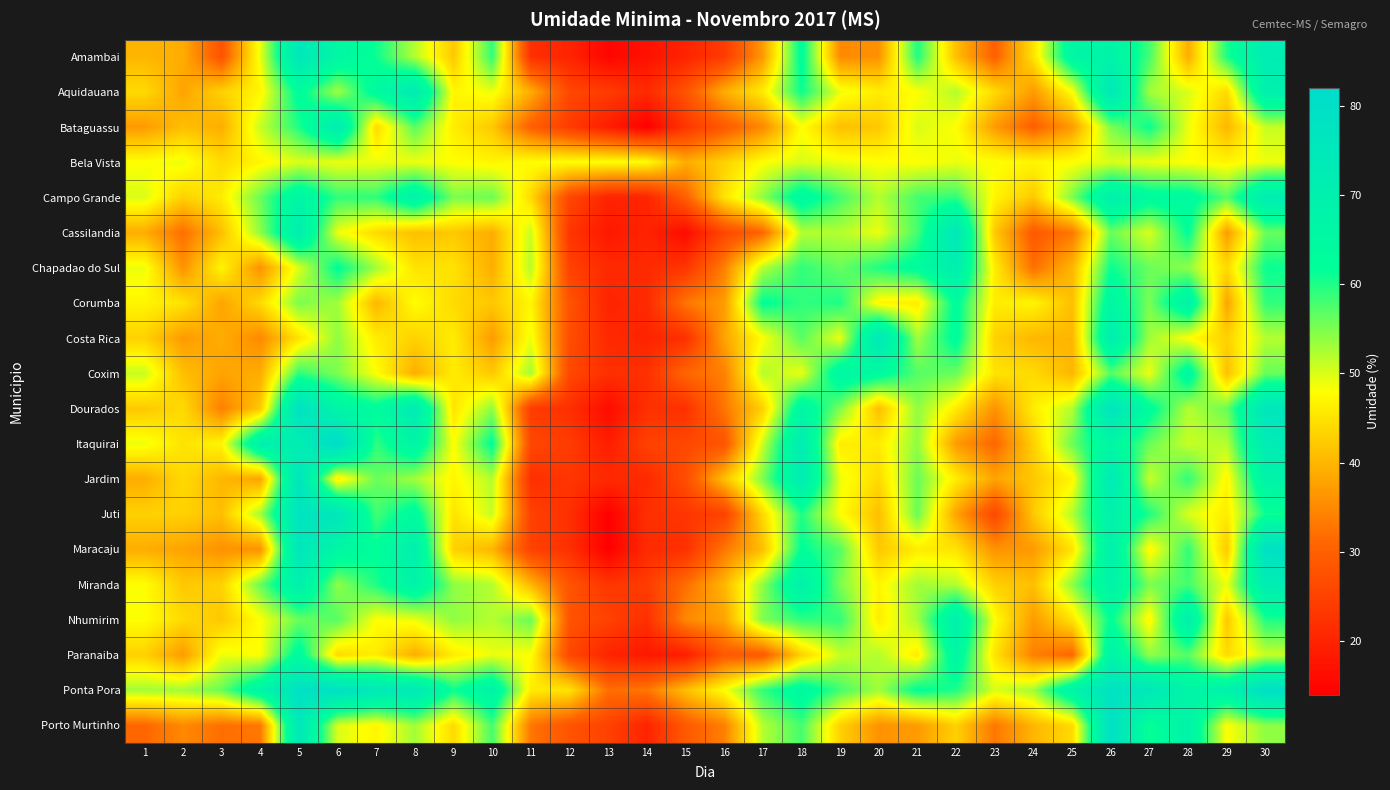

Reading left to right, extract all data points from this chart.

Amambai: 1=40	2=39	3=28	4=49	5=75	6=66	7=61	8=52	9=42	10=59	11=22	12=20	13=15	14=17	15=20	16=24	17=37	18=63	19=35	20=36	21=60	22=41	23=30	24=45	25=66	26=68	27=58	28=39	29=60	30=72
Aquidauana: 1=44	2=38	3=43	4=47	5=63	6=53	7=64	8=73	9=47	10=49	11=39	12=26	13=24	14=21	15=28	16=39	17=46	18=61	19=49	20=46	21=48	22=52	23=44	24=37	25=48	26=75	27=53	28=50	29=44	30=70
Bataguassu: 1=37	2=41	3=39	4=51	5=60	6=72	7=44	8=57	9=46	10=42	11=30	12=24	13=19	14=14	15=23	16=29	17=35	18=48	19=41	20=42	21=50	22=48	23=37	24=30	25=37	26=55	27=61	28=49	29=40	30=51
Bela Vista: 1=48	2=49	3=44	4=47	5=50	6=49	7=49	8=49	9=48	10=47	11=48	12=48	13=48	14=48	15=39	16=43	17=48	18=50	19=49	20=48	21=48	22=49	23=48	24=47	25=48	26=50	27=49	28=48	29=47	30=49
Campo Grande: 1=50	2=43	3=46	4=56	5=67	6=59	7=59	8=68	9=55	10=56	11=44	12=26	13=20	14=20	15=30	16=45	17=54	18=65	19=58	20=52	21=58	22=59	23=47	24=42	25=55	26=70	27=64	28=64	29=57	30=72
Cassilandia: 1=39	2=32	3=41	4=54	5=71	6=49	7=44	8=41	9=42	10=39	11=51	12=23	13=18	14=20	15=16	16=26	17=31	18=52	19=52	20=49	21=58	22=75	23=42	24=29	25=33	26=56	27=50	28=62	29=37	30=56
Chapadao do Sul: 1=49	2=36	3=47	4=36	5=50	6=62	7=53	8=45	9=45	10=39	11=52	12=25	13=21	14=21	15=23	16=34	17=52	18=59	19=56	20=60	21=63	22=71	23=46	24=32	25=40	26=61	27=56	28=54	29=44	30=61
Corumba: 1=47	2=45	3=38	4=44	5=55	6=53	7=40	8=48	9=44	10=42	11=47	12=28	13=20	14=21	15=33	16=37	17=62	18=59	19=60	20=47	21=46	22=63	23=46	24=47	25=41	26=66	27=55	28=68	29=38	30=59
Costa Rica: 1=43	2=37	3=39	4=35	5=45	6=54	7=46	8=43	9=46	10=37	11=49	12=27	13=21	14=20	15=22	16=38	17=48	18=57	19=49	20=75	21=53	22=63	23=43	24=40	25=40	26=71	27=53	28=48	29=43	30=52
Coxim: 1=51	2=41	3=38	4=39	5=59	6=55	7=48	8=39	9=46	10=42	11=53	12=26	13=22	14=22	15=31	16=34	17=52	18=49	19=66	20=64	21=57	22=56	23=45	24=44	25=40	26=57	27=49	28=65	29=41	30=56
Dourados: 1=42	2=44	3=34	4=42	5=79	6=67	7=63	8=73	9=45	10=54	11=24	12=22	13=16	14=22	15=22	16=33	17=43	18=66	19=55	20=41	21=54	22=46	23=36	24=46	25=52	26=77	27=63	28=52	29=56	30=76
Itaquirai: 1=49	2=45	3=47	4=70	5=71	6=82	7=59	8=67	9=48	10=62	11=26	12=24	13=19	14=25	15=26	16=28	17=51	18=72	19=46	20=46	21=54	22=37	23=31	24=43	25=56	26=66	27=56	28=51	29=52	30=73
Jardim: 1=39	2=44	3=40	4=38	5=77	6=46	7=56	8=53	9=47	10=52	11=22	12=23	13=21	14=21	15=27	16=41	17=55	18=72	19=49	20=44	21=56	22=46	23=38	24=42	25=47	26=74	27=51	28=59	29=47	30=68
Juti: 1=43	2=43	3=41	4=53	5=77	6=76	7=58	8=64	9=45	10=51	11=25	12=22	13=14	14=22	15=23	16=25	17=44	18=60	19=48	20=41	21=56	22=38	23=26	24=42	25=52	26=69	27=60	28=50	29=46	30=61
Maracaju: 1=39	2=38	3=36	4=36	5=76	6=66	7=62	8=70	9=43	10=40	11=25	12=22	13=14	14=21	15=22	16=33	17=41	18=62	19=57	20=42	21=46	22=45	23=36	24=37	25=45	26=70	27=47	28=59	29=42	30=79
Miranda: 1=48	2=42	3=43	4=56	5=70	6=54	7=60	8=68	9=54	10=52	11=40	12=28	13=23	14=24	15=32	16=40	17=54	18=69	19=55	20=47	21=53	22=52	23=43	24=41	25=54	26=68	27=55	28=58	29=49	30=72
Nhumirim: 1=48	2=44	3=42	4=48	5=56	6=57	7=48	8=49	9=54	10=52	11=56	12=28	13=25	14=22	15=35	16=38	17=55	18=59	19=59	20=46	21=53	22=70	23=48	24=37	25=45	26=62	27=47	28=70	29=42	30=60
Paranaiba: 1=43	2=37	3=49	4=48	5=64	6=44	7=46	8=39	9=46	10=49	11=48	12=26	13=20	14=18	15=19	16=29	17=29	18=43	19=51	20=52	21=46	22=66	23=45	24=34	25=31	26=68	27=54	28=57	29=44	30=51
Ponta Pora: 1=53	2=53	3=56	4=67	5=79	6=79	7=74	8=74	9=61	10=68	11=46	12=45	13=32	14=33	15=41	16=48	17=59	18=65	19=58	20=53	21=62	22=60	23=50	24=53	25=68	26=78	27=75	28=67	29=69	30=80
Porto Murtinho: 1=31	2=35	3=32	4=33	5=75	6=50	7=47	8=53	9=44	10=58	11=33	12=28	13=25	14=20	15=29	16=34	17=52	18=58	19=43	20=36	21=37	22=43	23=33	24=40	25=44	26=79	27=61	28=68	29=48	30=54